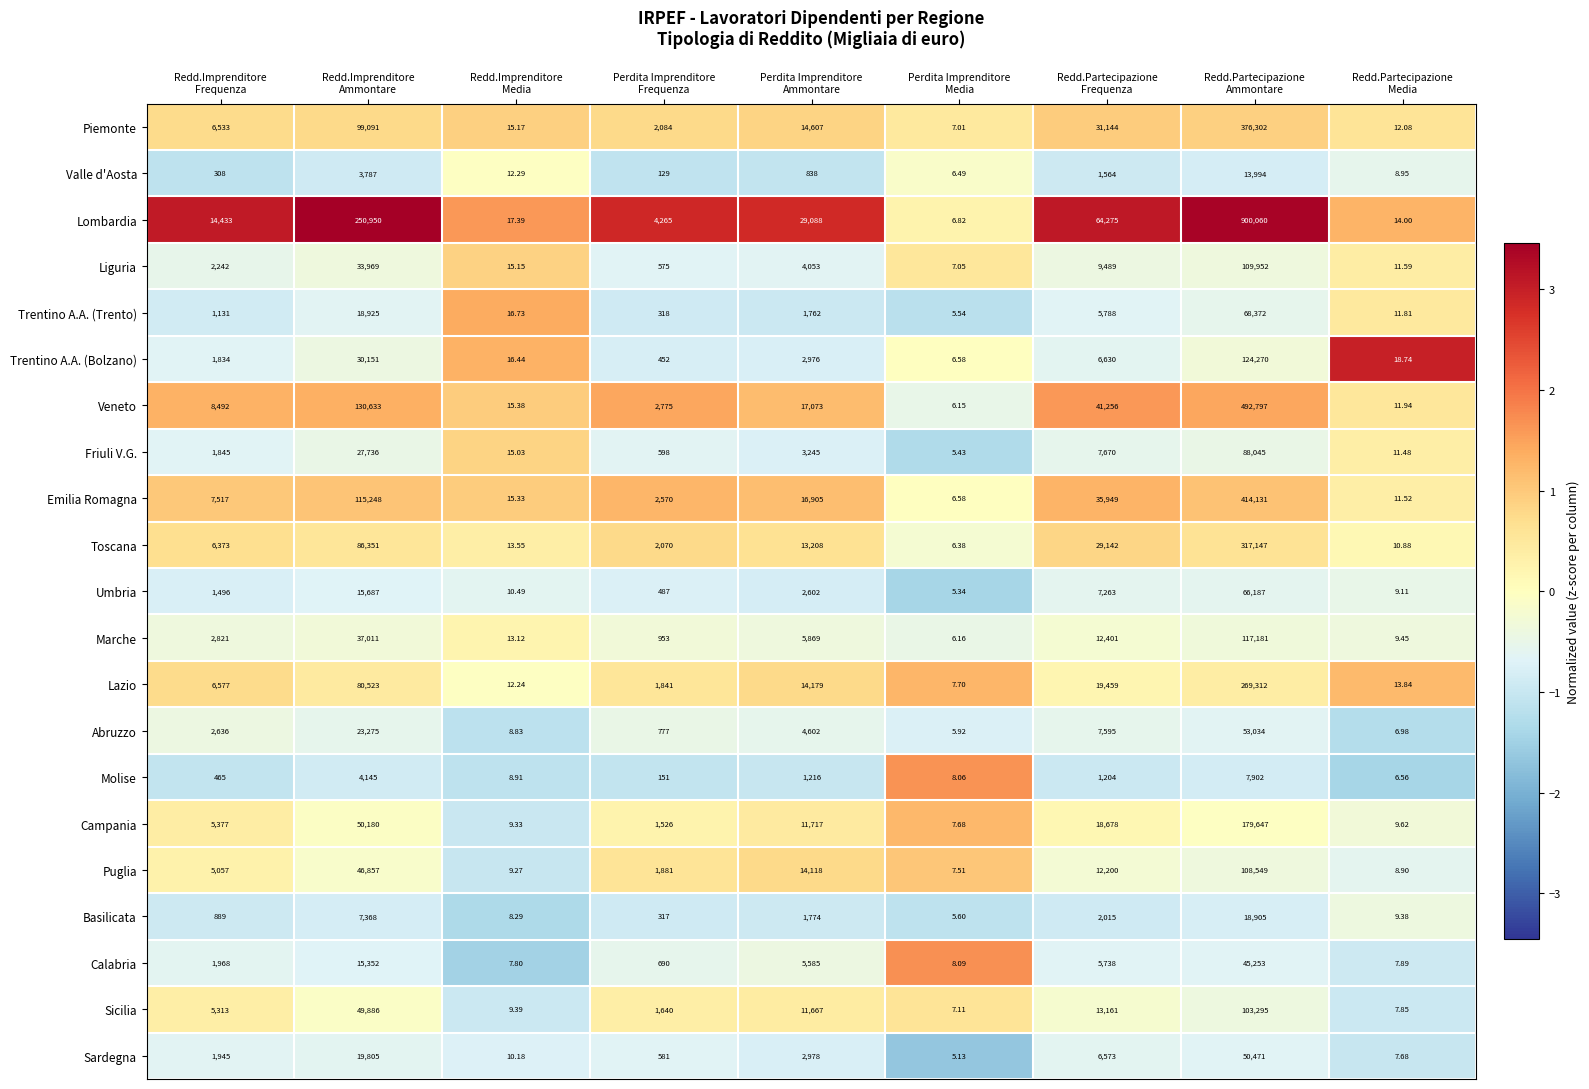

Which series changed the most between Perdita Imprenditore
Media and Redd.Partecipazione
Frequenza?

Lombardia